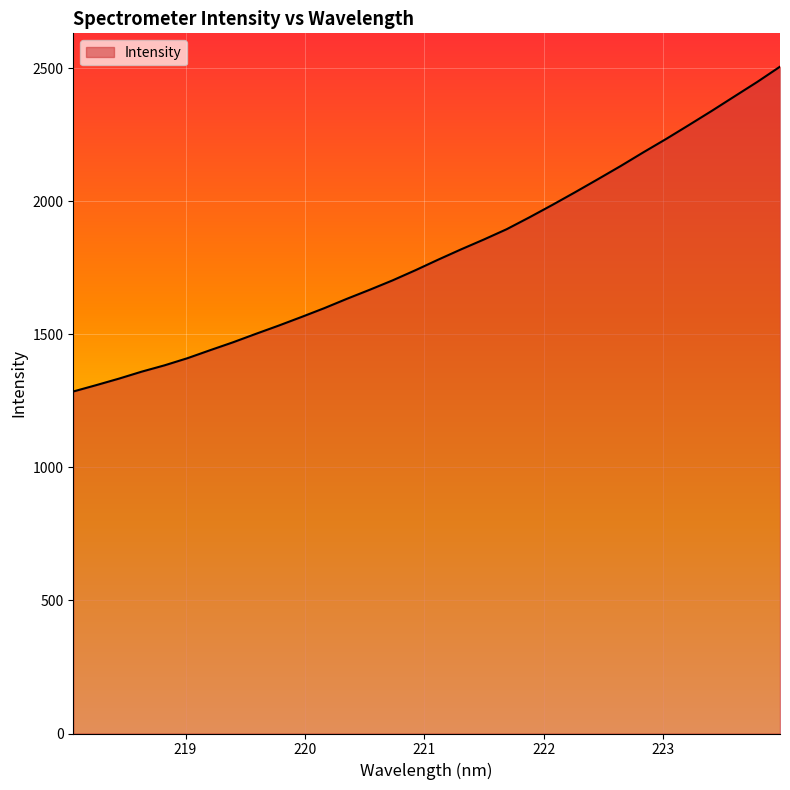

What is the difference between the maximum and minimum values?

1220.5